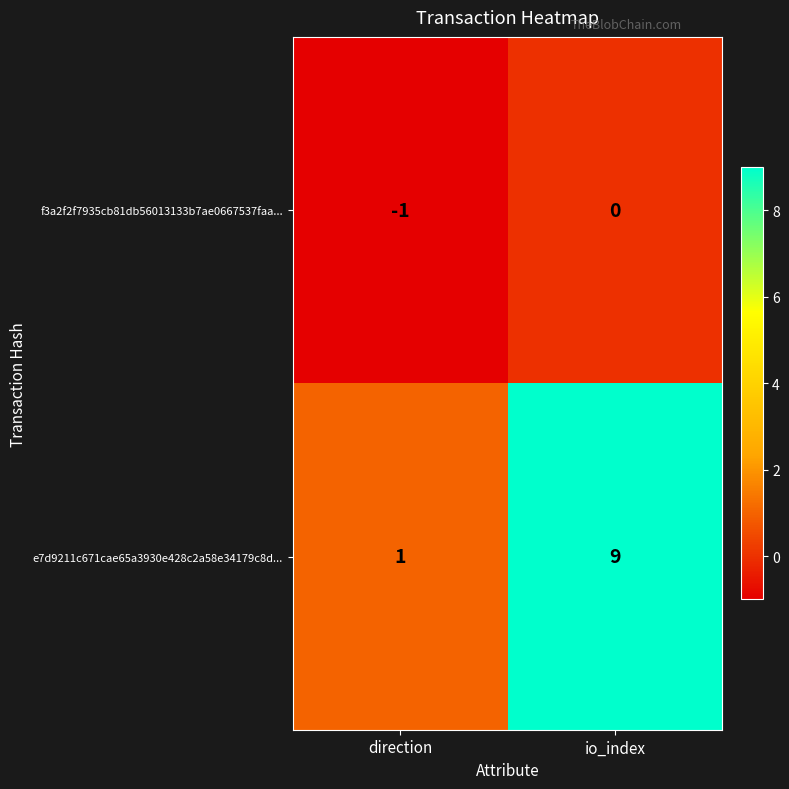

Which series changed the most between direction and io_index?

e7d9211c671cae65a3930e428c2a58e34179c8d...